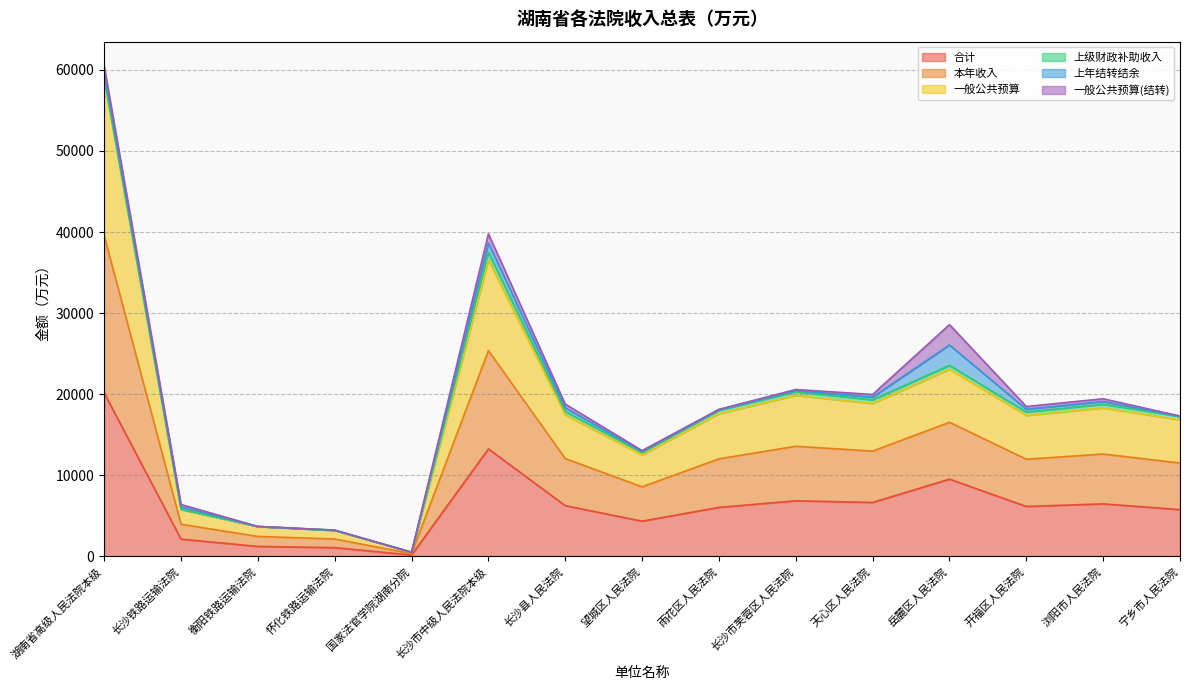

At which category is the sum across all series the highest?

湖南省高级人民法院本级